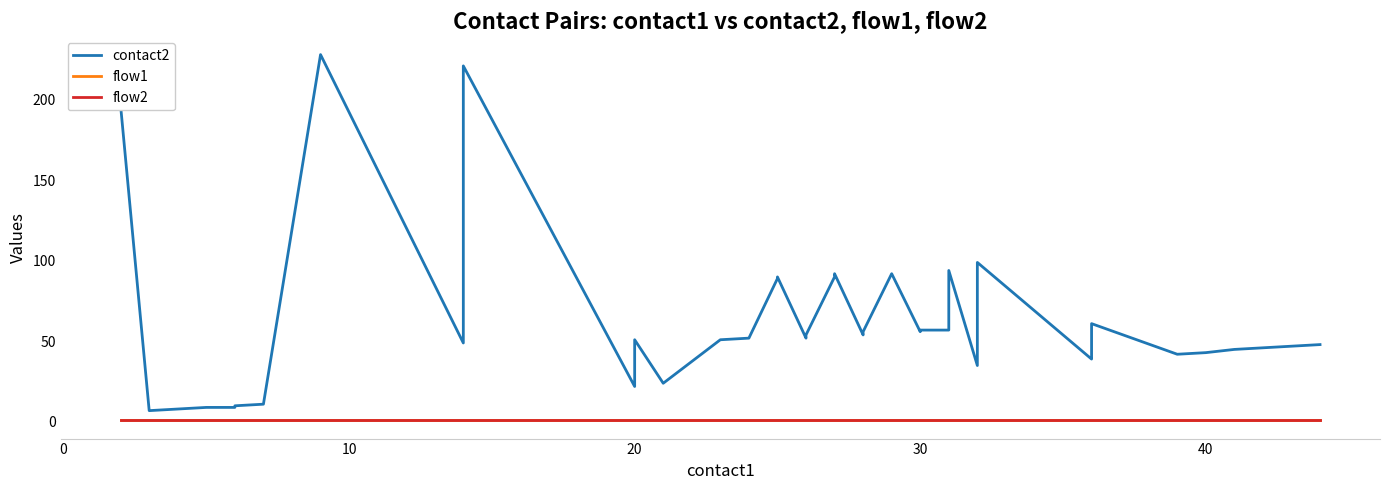

What is the value of the contact2 point at the 23rd from the left?

56